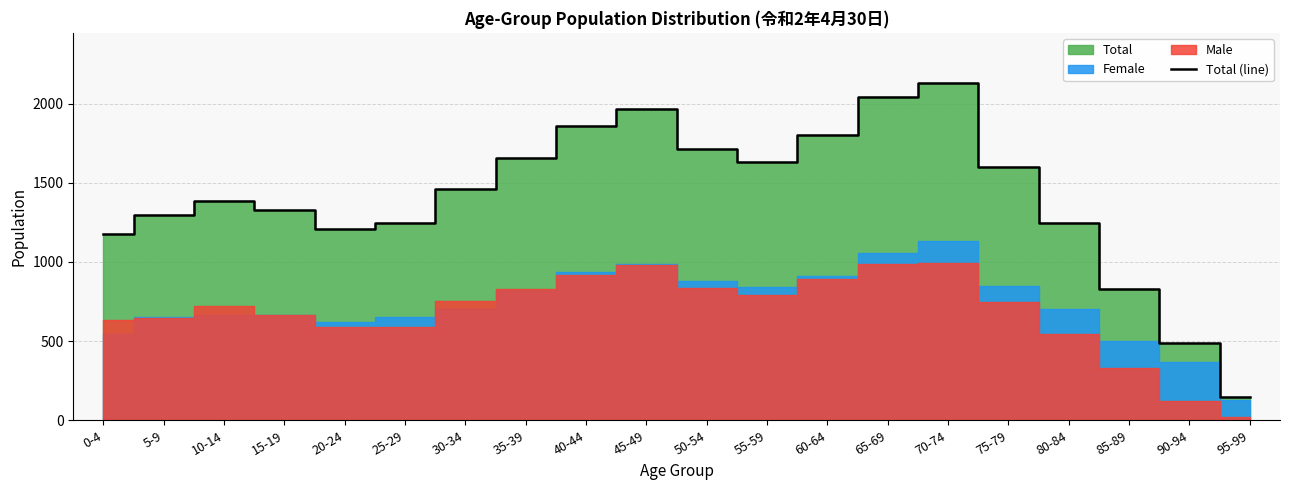

At which label is the value closest to 1138?

0-4